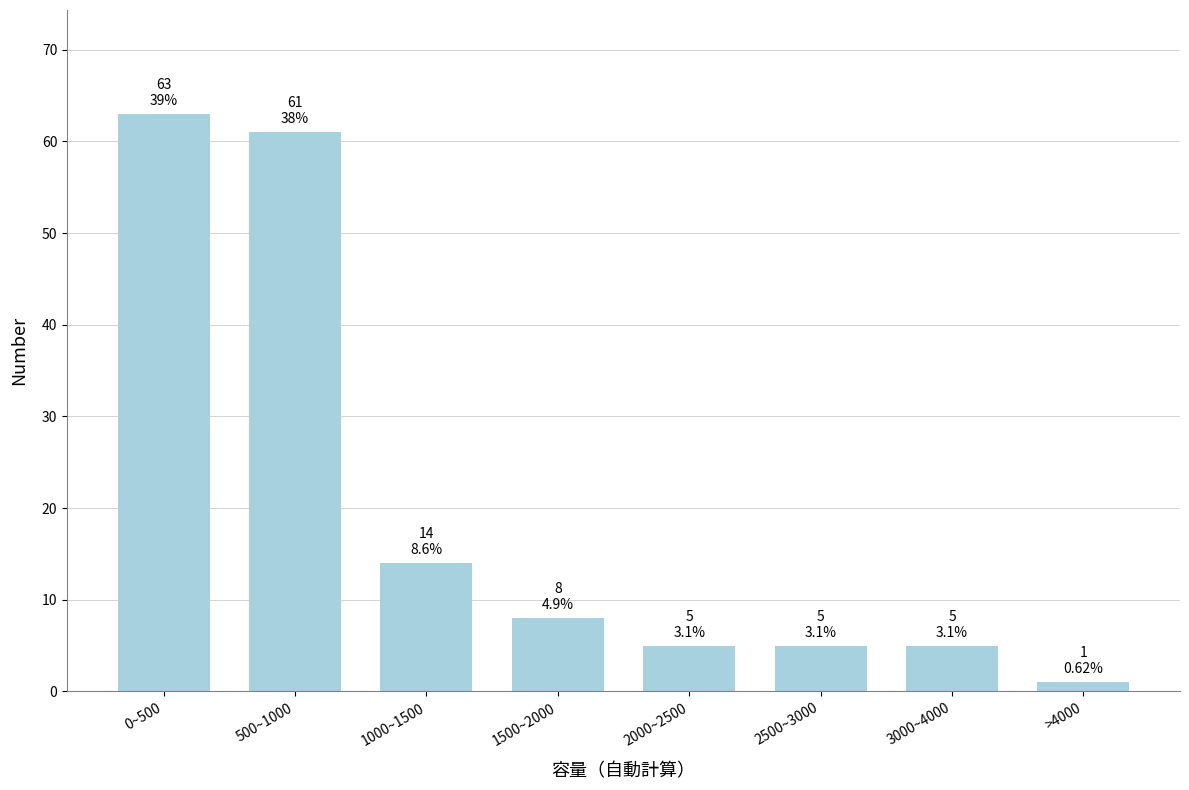

Reading left to right, transcribe all the data shown in this chart.

63	61	14	8	5	5	5	1